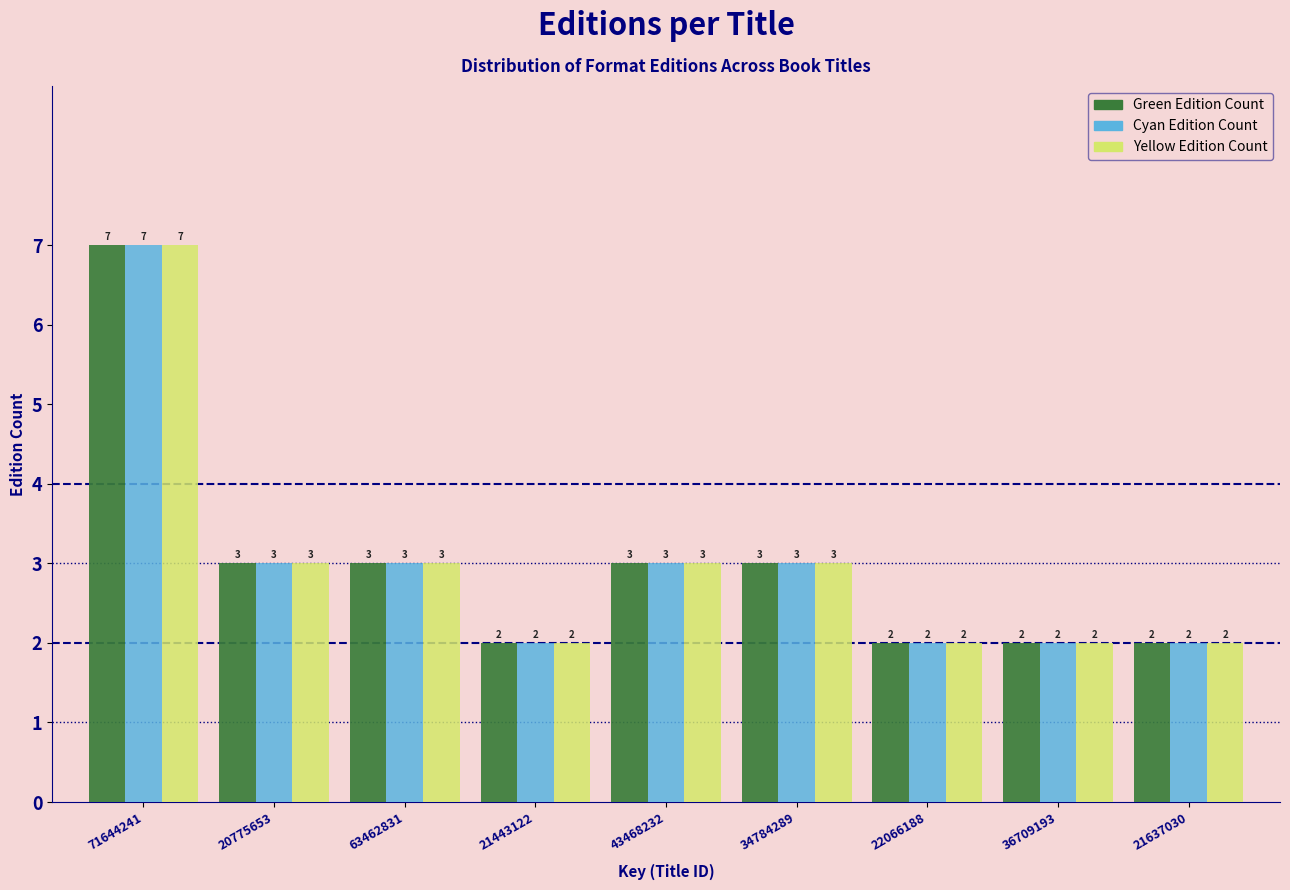

Reading right to left, what are all the values shown in this chart?

Green Edition Count: 2	2	2	3	3	2	3	3	7
Cyan Edition Count: 2	2	2	3	3	2	3	3	7
Yellow Edition Count: 2	2	2	3	3	2	3	3	7